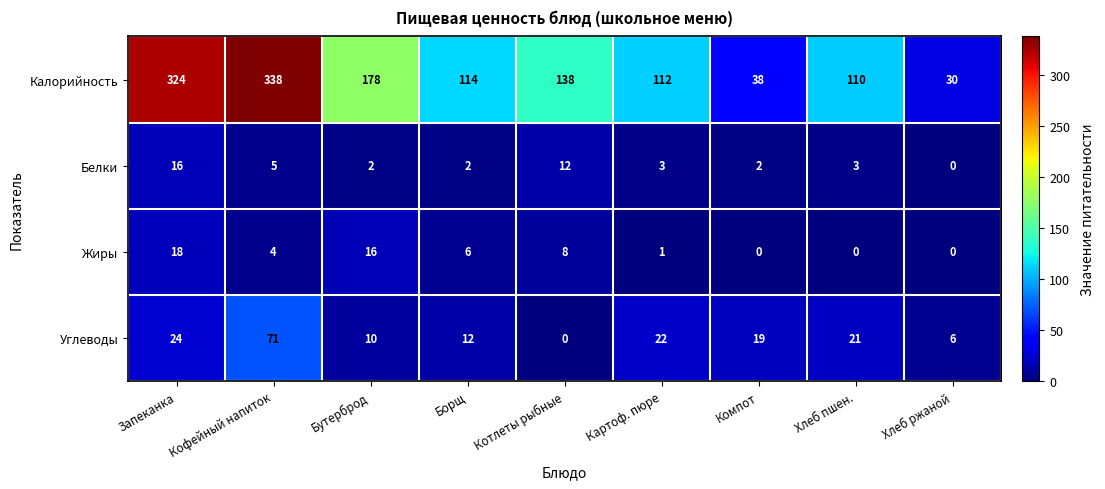

What is the total value across all series at Картоф. пюре?

138